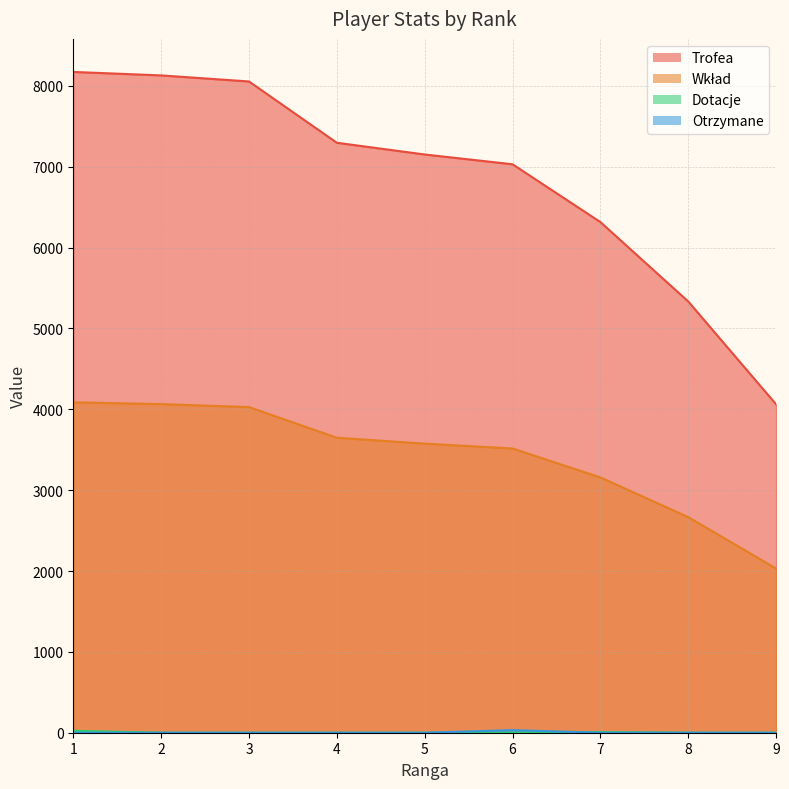

Is the value of Dotacje at 6 greater than the value of Wkład at 7?

No